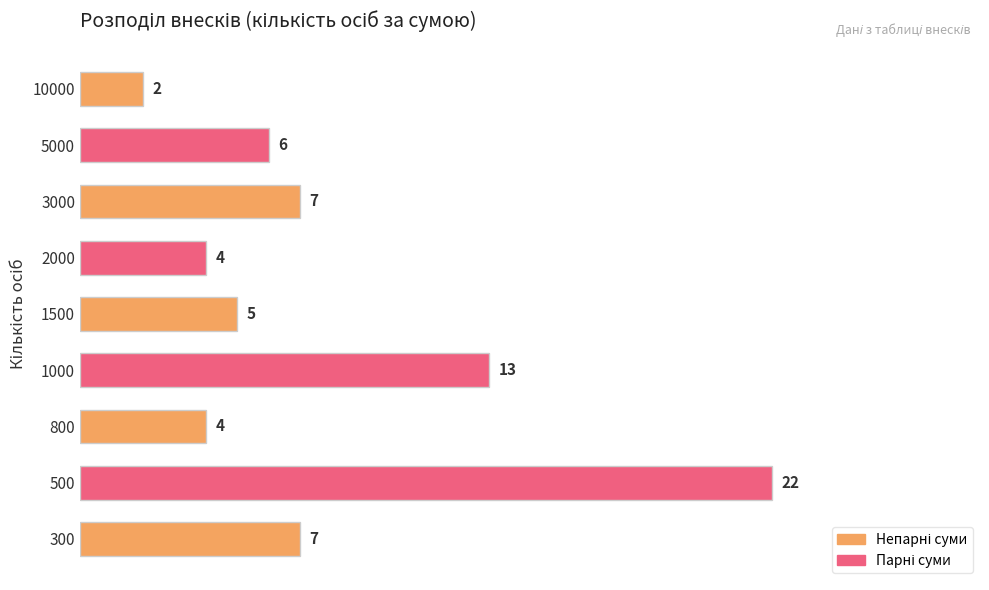

Reading bottom to top, transcribe all the data shown in this chart.

300=7	500=22	800=4	1000=13	1500=5	2000=4	3000=7	5000=6	10000=2